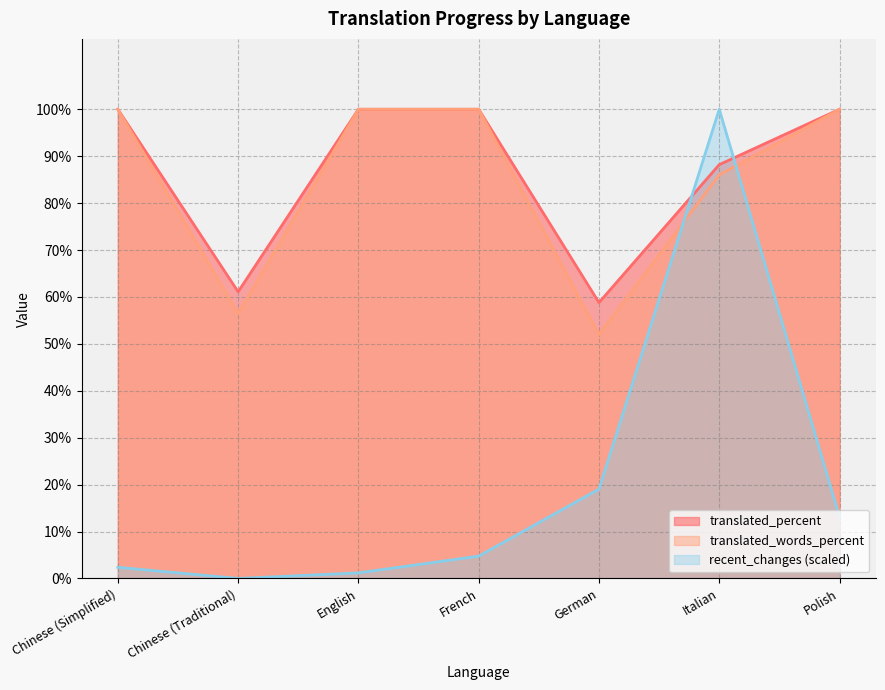

What is the difference between the maximum and minimum values in the translated series?

41.2